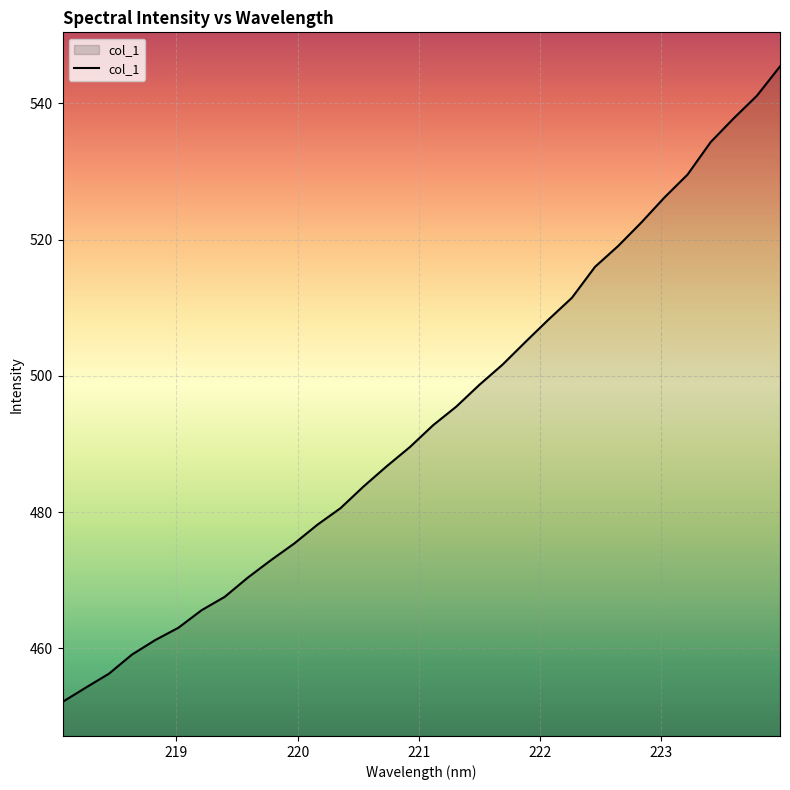

How many lines are shown in the chart?

1